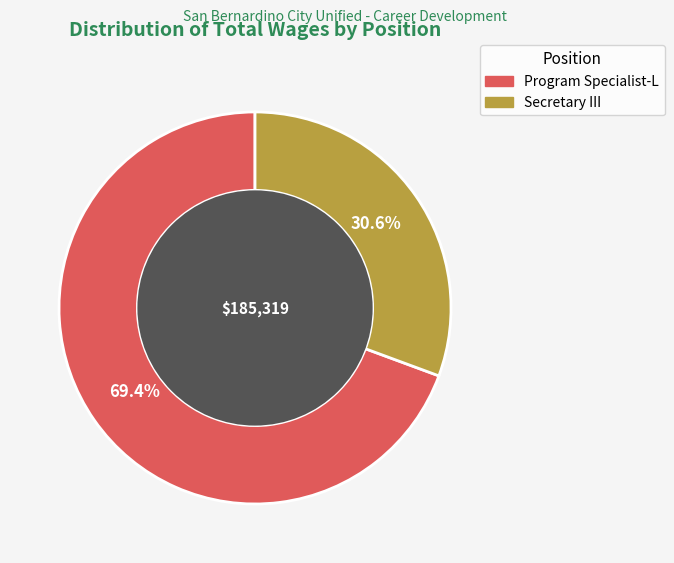

The Secretary III slice represents 21% of the pie. True or false?

False